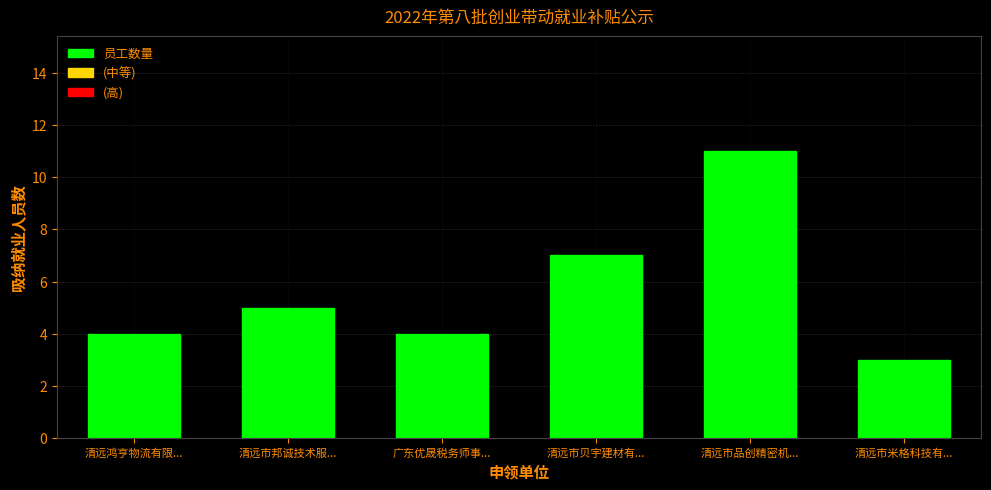

Reading right to left, what are all the values shown in this chart?

3	11	7	4	5	4